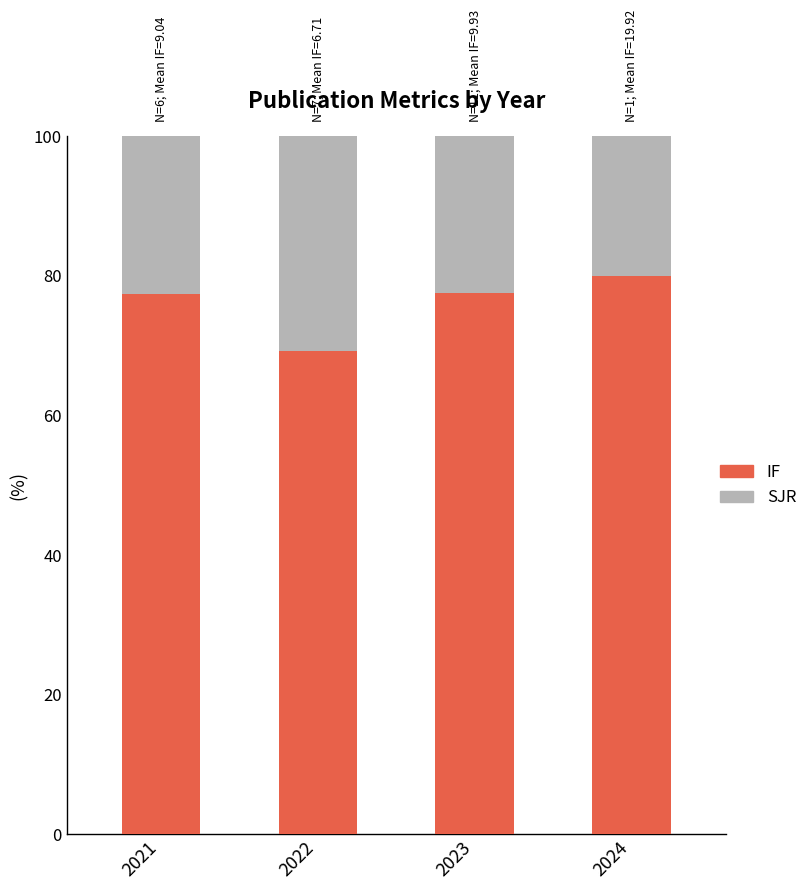

What is the total value across all series at 2022?

100.0